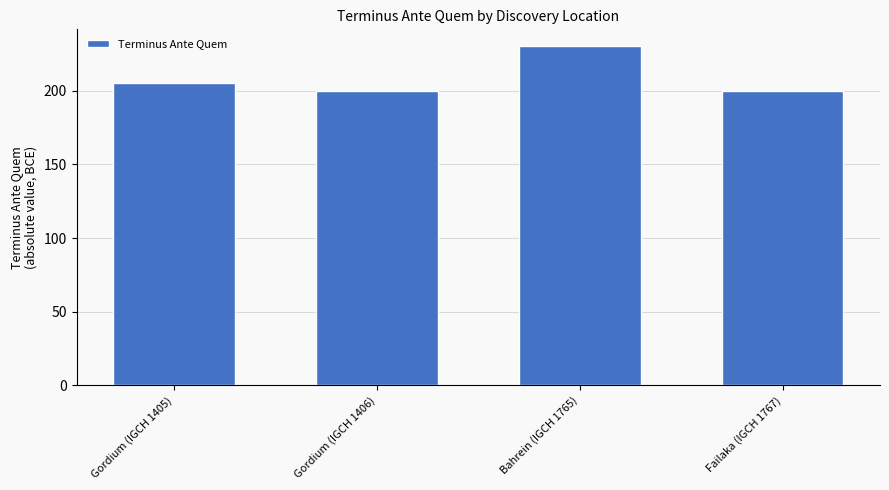

Which has a higher value, Gordium (IGCH 1405) or Failaka (IGCH 1767)?

Gordium (IGCH 1405)